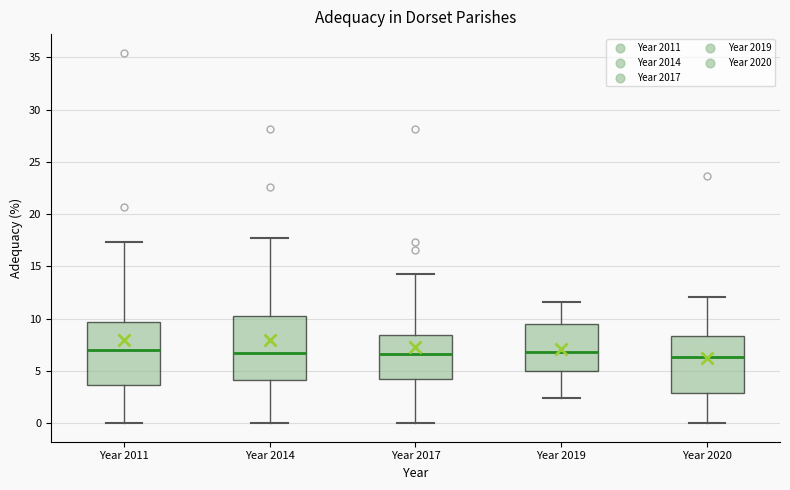

Reading left to right, transcribe this box plot: for each box, give where its median line is, the range the box spans, and where its two whiskers end, as read against the y-axis. The values are not printed on the chart, so give them approximately, as read against the axis.

Year 2011: median 7.0, box 3.5 to 9.5, whiskers 0.0 to 17.5
Year 2014: median 6.5, box 4.0 to 10.0, whiskers 0.0 to 17.5
Year 2017: median 6.5, box 4.0 to 8.5, whiskers 0.0 to 14.5
Year 2019: median 7.0, box 5.0 to 9.5, whiskers 2.5 to 11.5
Year 2020: median 6.5, box 3.0 to 8.5, whiskers 0.0 to 12.0